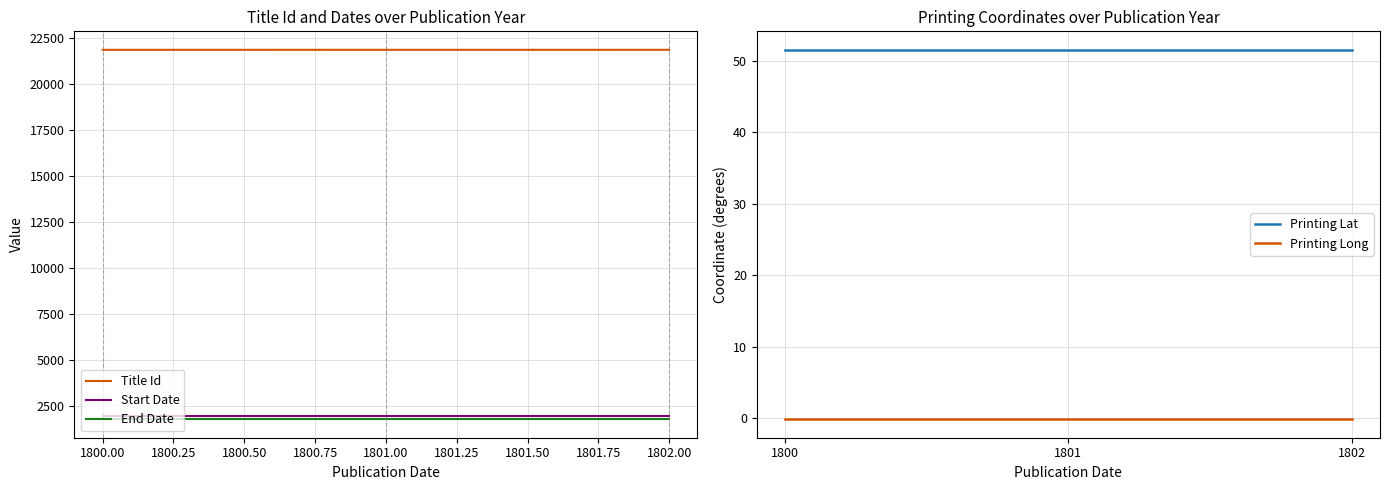

Count the number of categories in the chart.

3